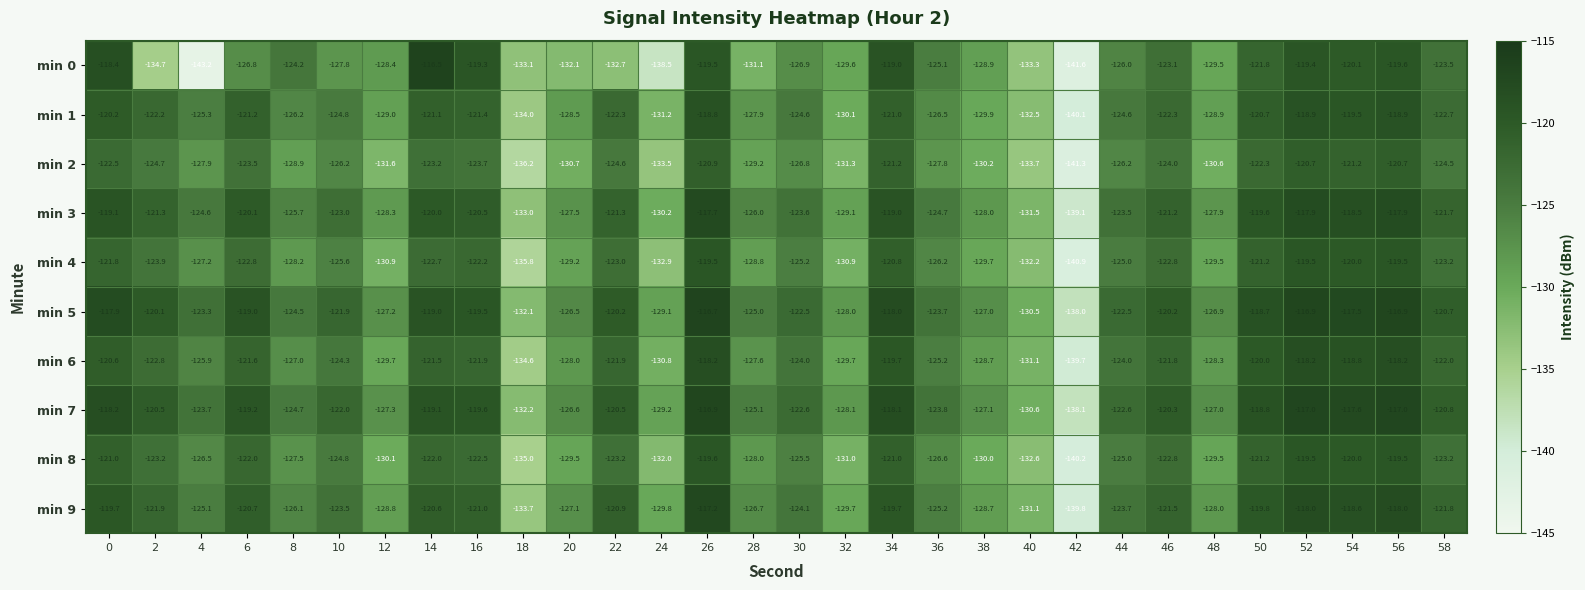

Which series has the largest total across all categories?

min 5